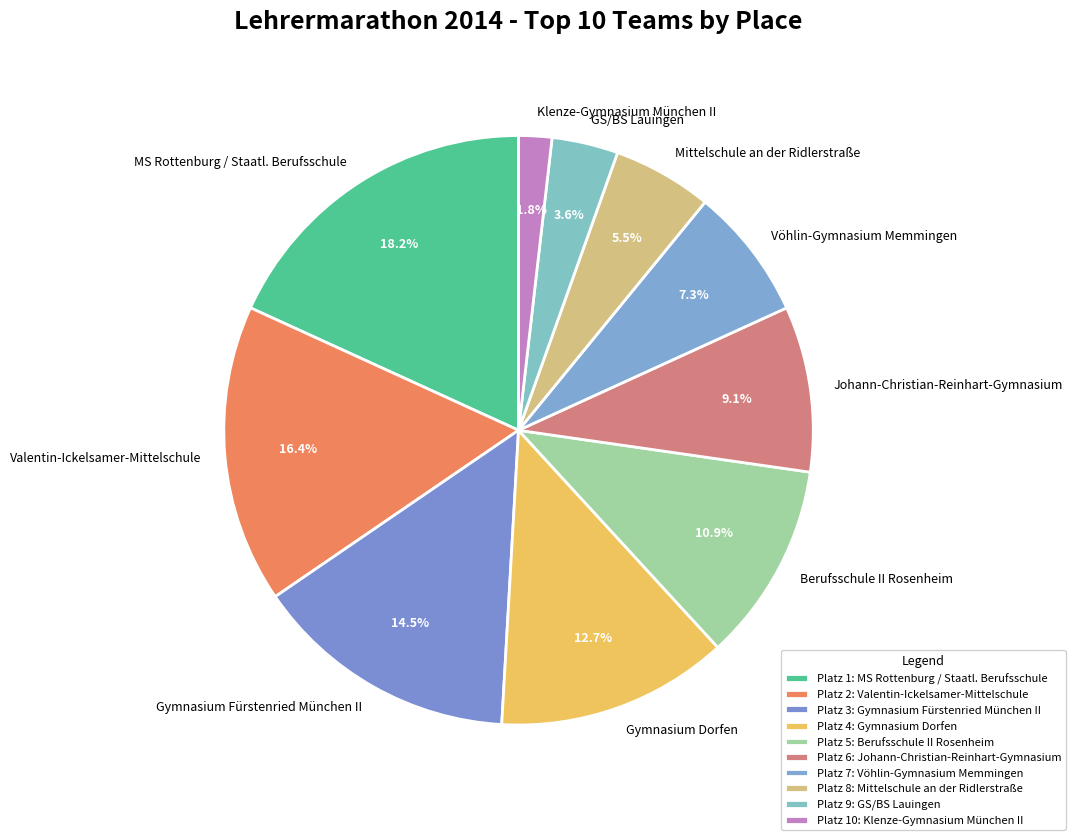

To the nearest percent, what is the difference between the Vöhlin-Gymnasium Memmingen and Johann-Christian-Reinhart-Gymnasium slice percentages?

2%